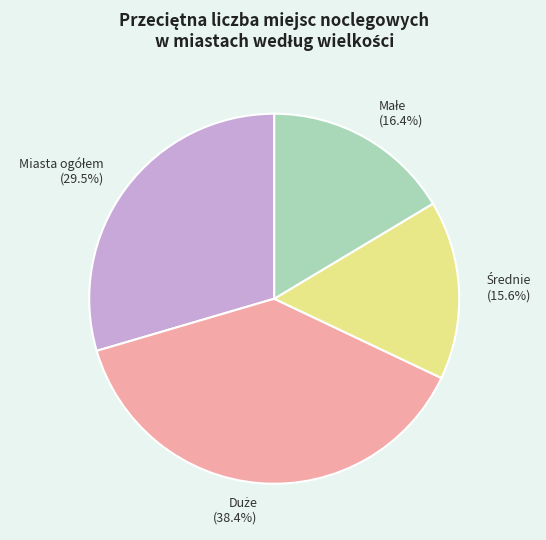

Is there a majority slice in this chart?

No